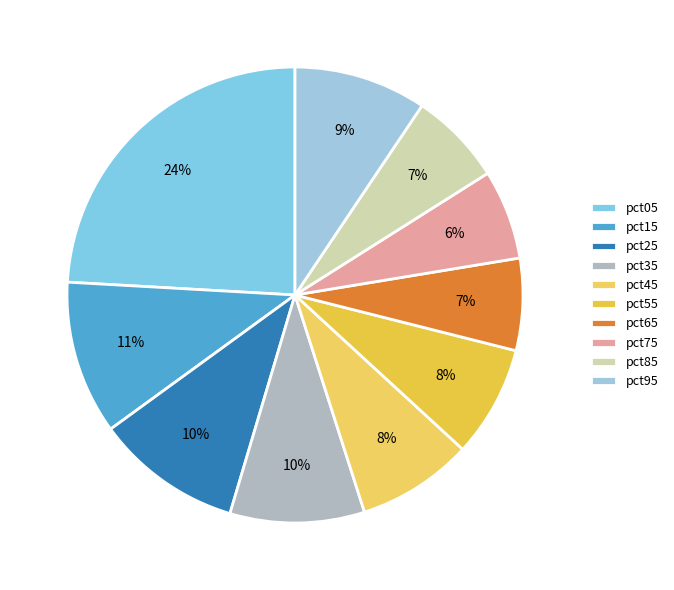

Between pct65 and pct25, which is larger?

pct25